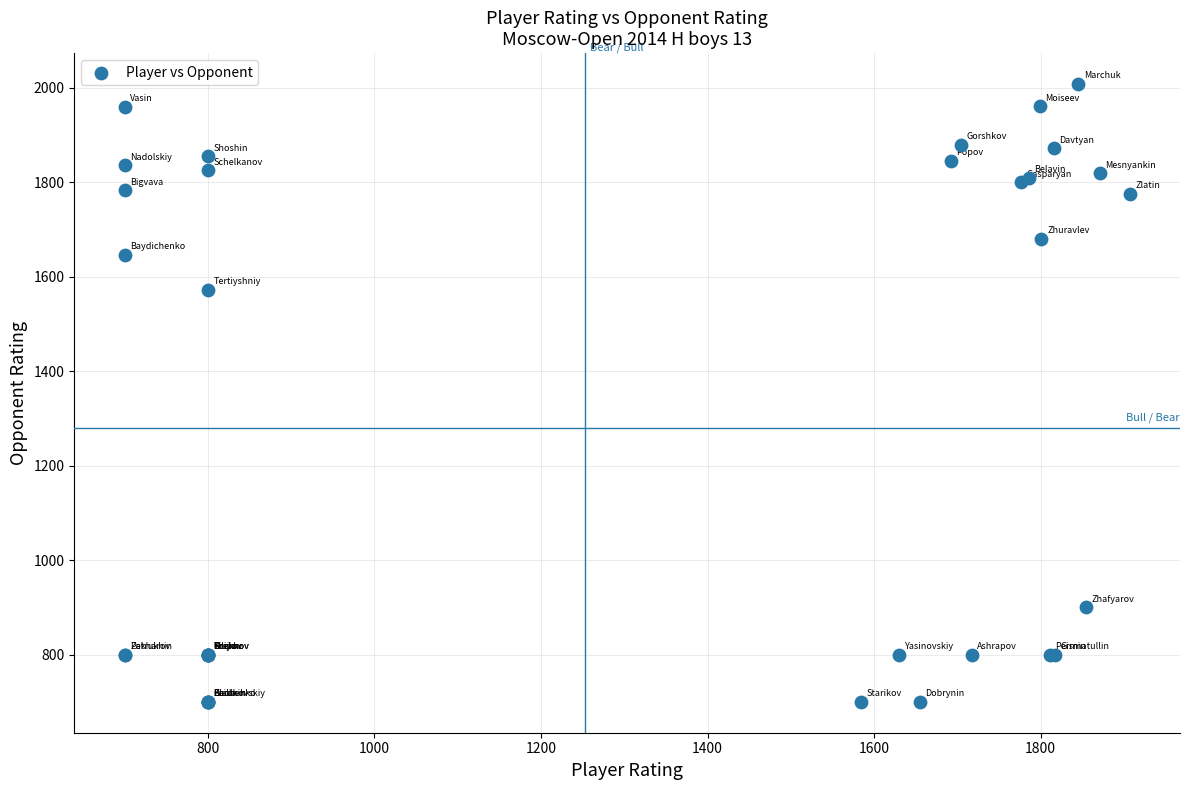

What Y value in the scatter plot is closest to 1354?

1572